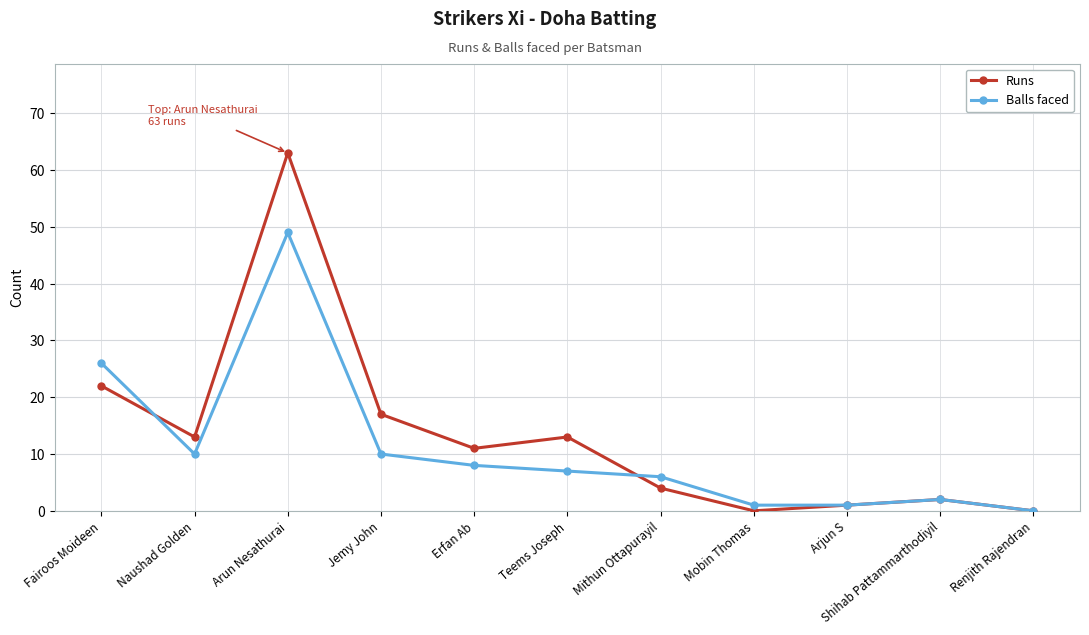

What is the approximate value of Runs at Mithun Ottapurayil, to the nearest 5?

5